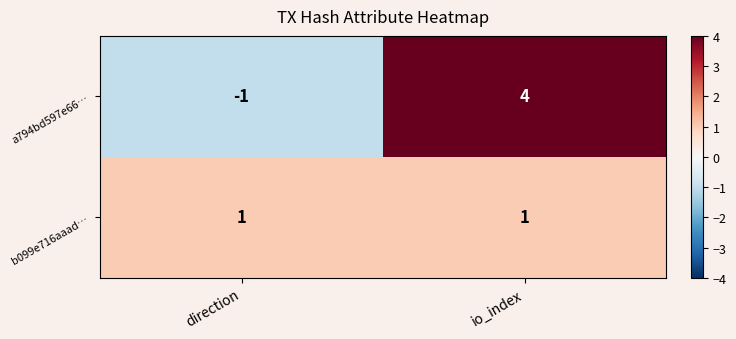

At which category does the chart reach its peak across all series?

io_index